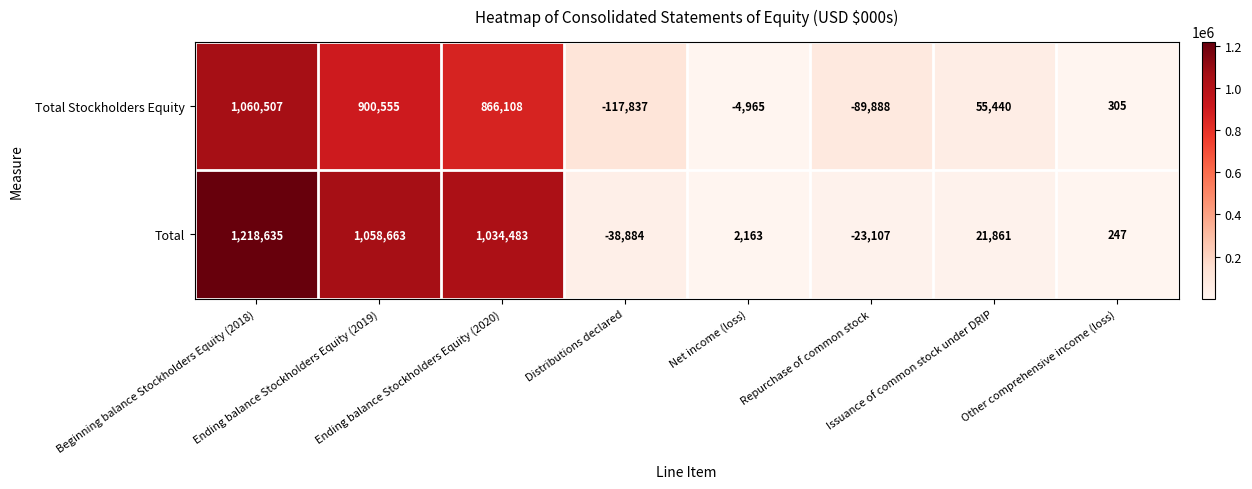

Rank the series at Repurchase of common stock from lowest to highest value.

Total Stockholders Equity, Total